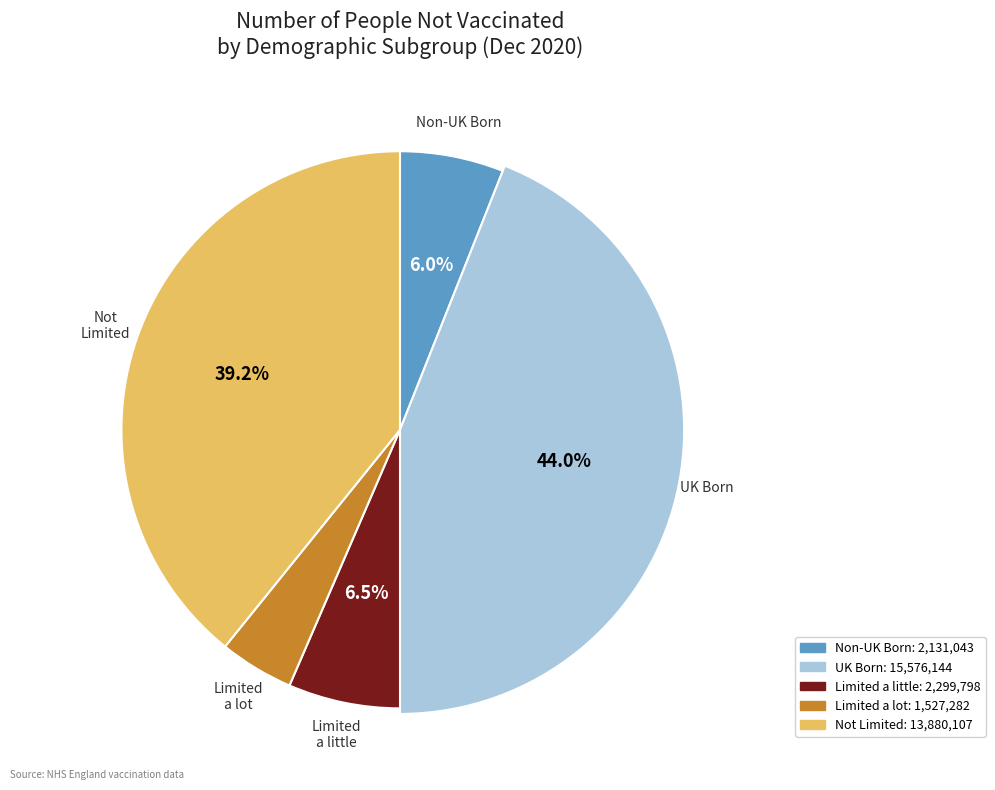

To the nearest percent, what is the difference between the largest and smallest slice percentages?

40%